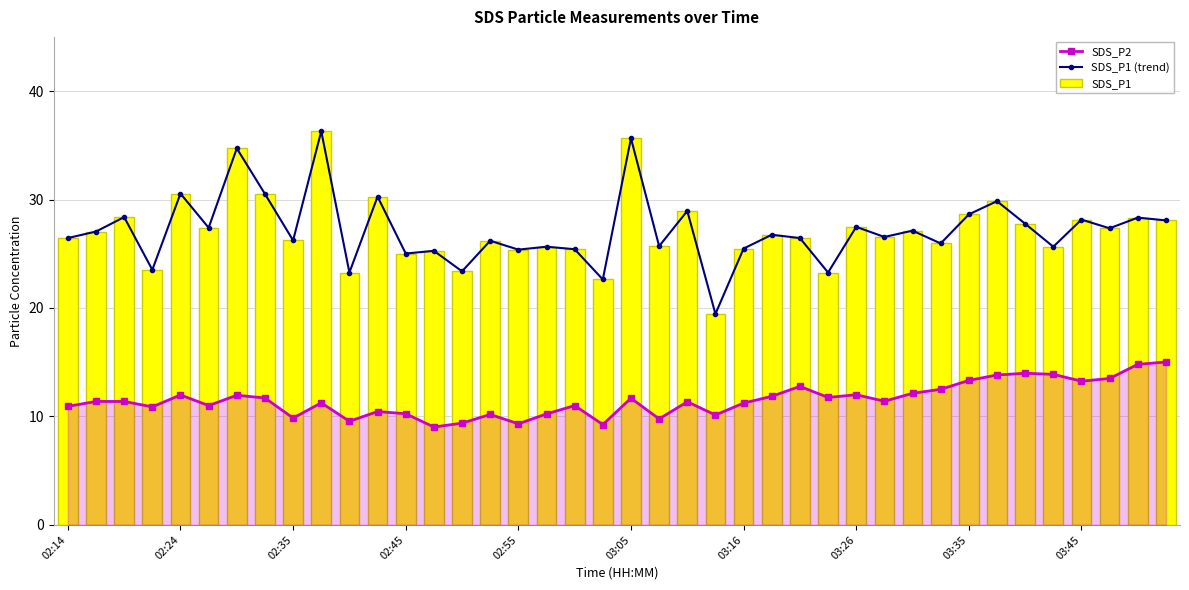

Is the value of SDS_P2 at 03:45 greater than the value of SDS_P1 (trend) at 32?

No